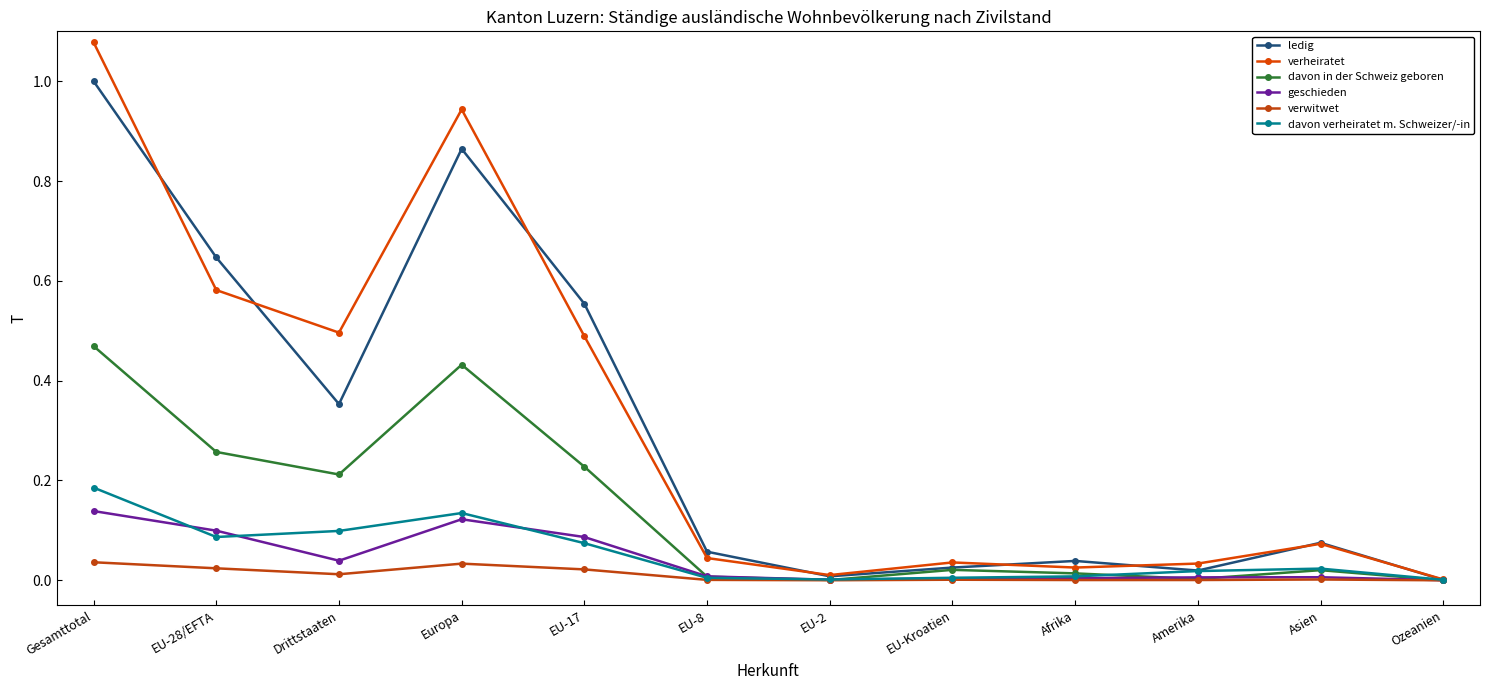

In ledig, how many points are higher than both neighbors (excluding endpoints)?

3